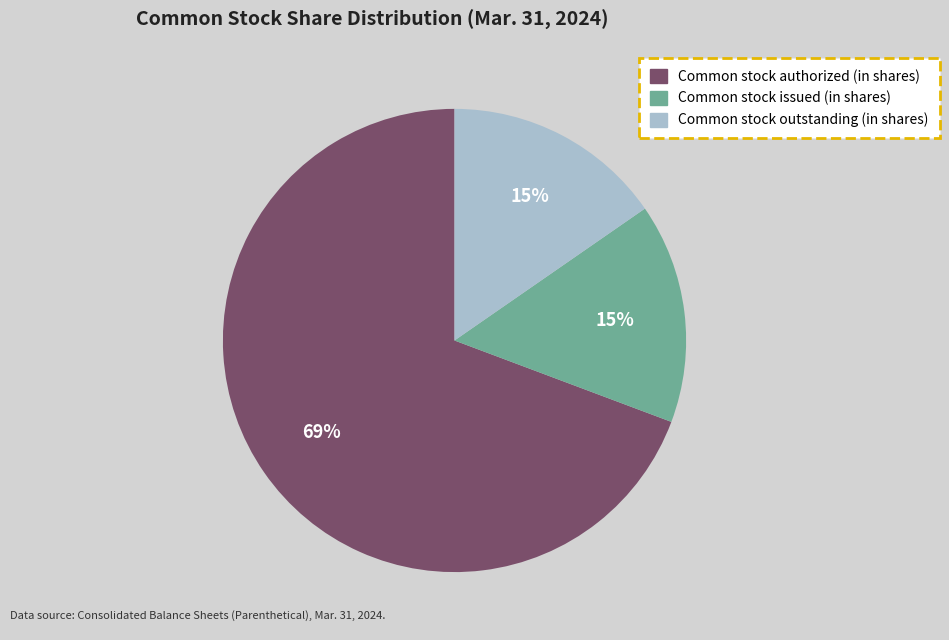

To the nearest percent, what is the combined percentage of Common stock issued (in shares) and Common stock authorized (in shares)?

85%